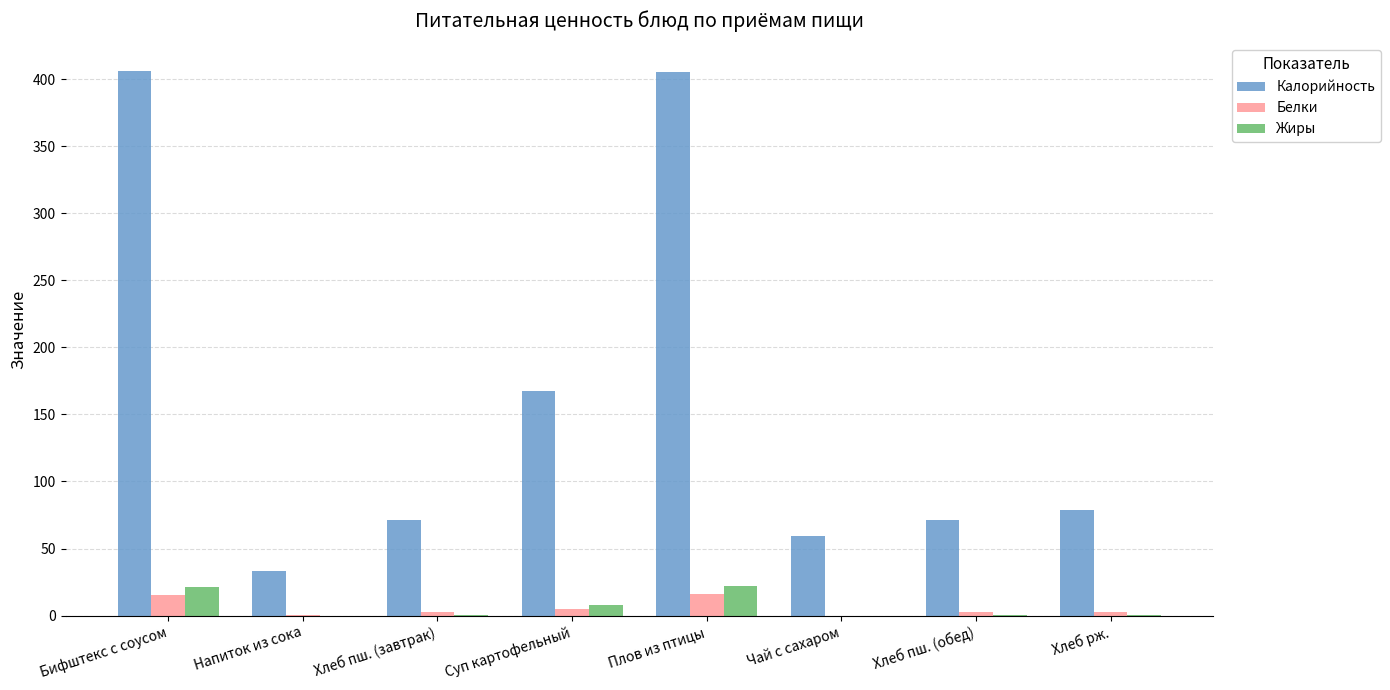

What is the sum of all Калорийность values?

1293.4